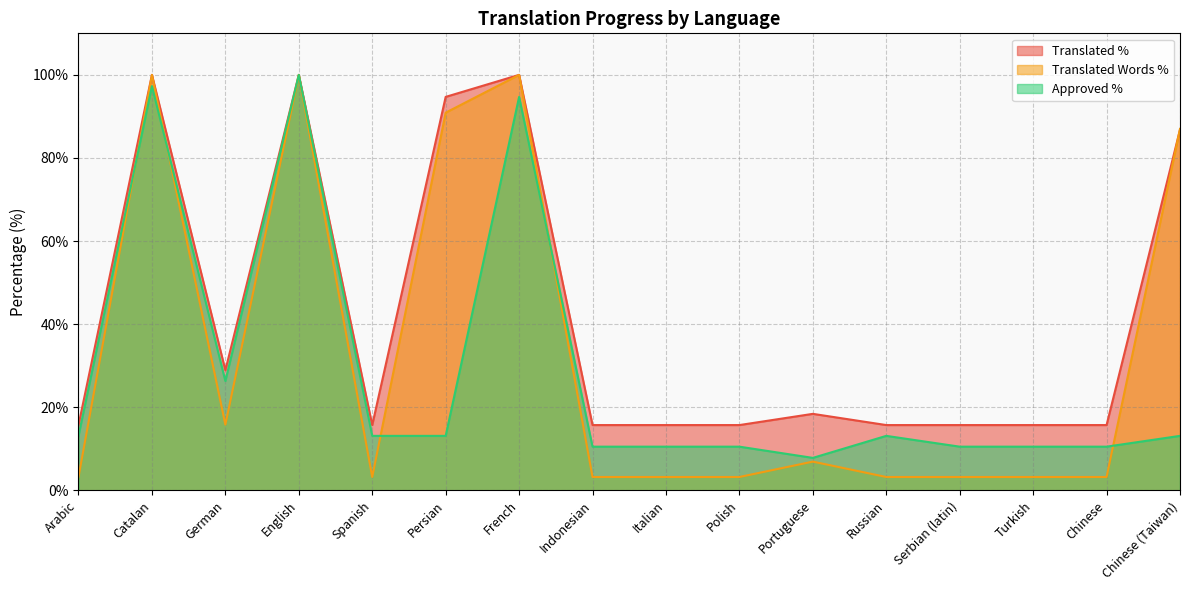

Reading left to right, list all the values displayed in this chart.

Translated %: 15.7	100.0	28.9	100.0	15.7	94.7	100.0	15.7	15.7	15.7	18.4	15.7	15.7	15.7	15.7	86.8
Translated Words %: 3.2	100.0	15.8	100.0	3.2	90.9	100.0	3.2	3.2	3.2	6.9	3.2	3.2	3.2	3.2	87.0
Approved %: 13.1	97.3	26.3	100.0	13.1	13.1	94.7	10.5	10.5	10.5	7.8	13.1	10.5	10.5	10.5	13.1